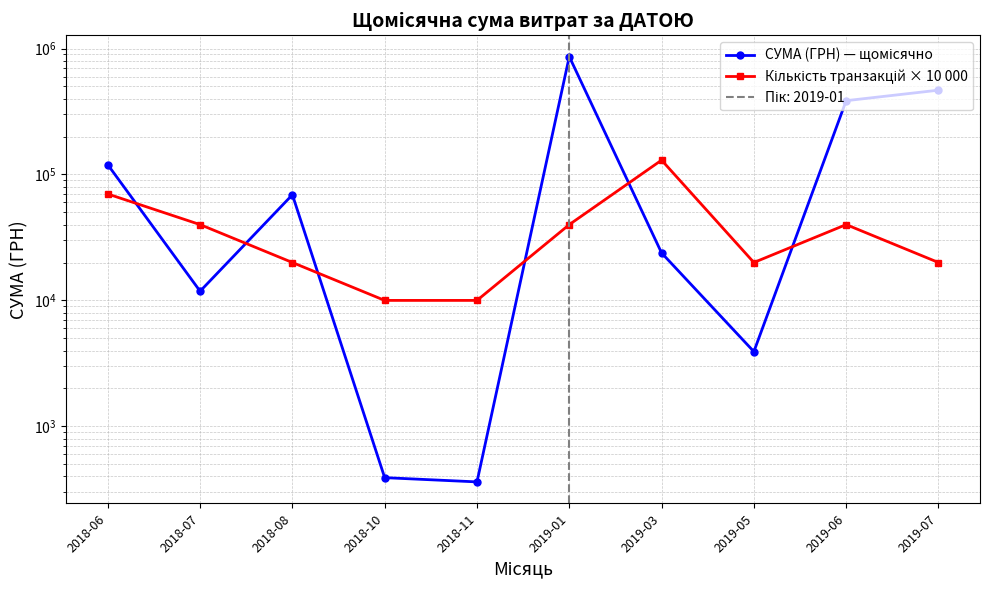

What are all the series names shown in the legend?

СУМА (ГРН) — щомісячно, Кількість транзакцій × 10 000